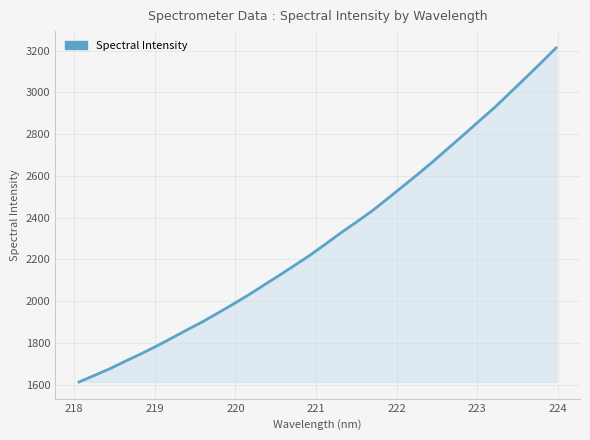

Reading left to right, what are all the values shown in this chart?

1613.7	1645.0	1676.9	1712.9	1747.4	1784.0	1823.1	1862.5	1901.1	1943.2	1985.9	2030.2	2077.3	2123.8	2171.9	2220.7	2273.4	2327.3	2378.4	2430.7	2489.0	2548.3	2607.8	2669.5	2733.9	2797.8	2863.4	2927.7	2998.2	3068.9	3140.3	3213.3